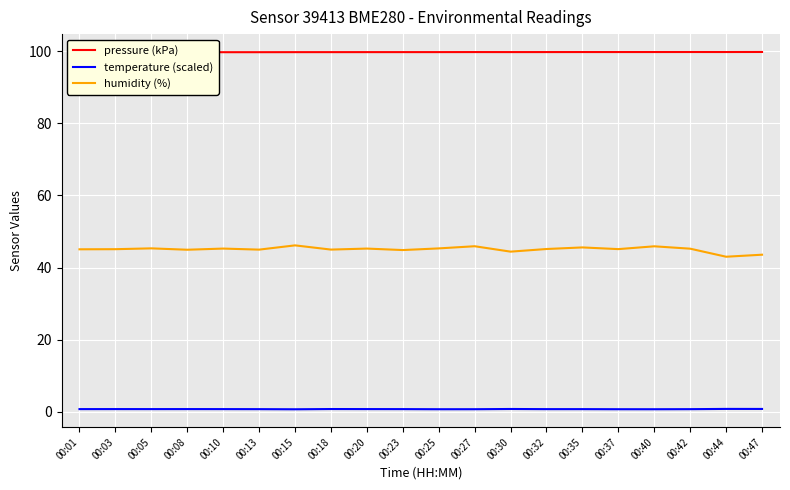

How many categories are shown in the chart?

20